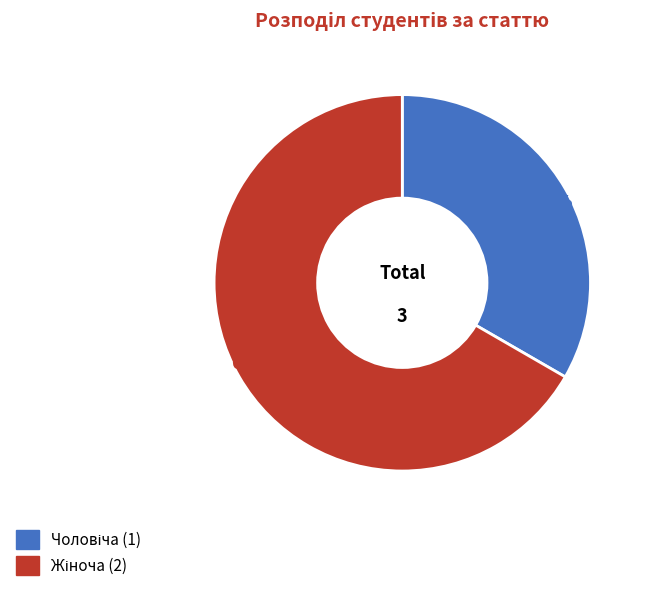

Is there a majority slice in this chart?

Yes